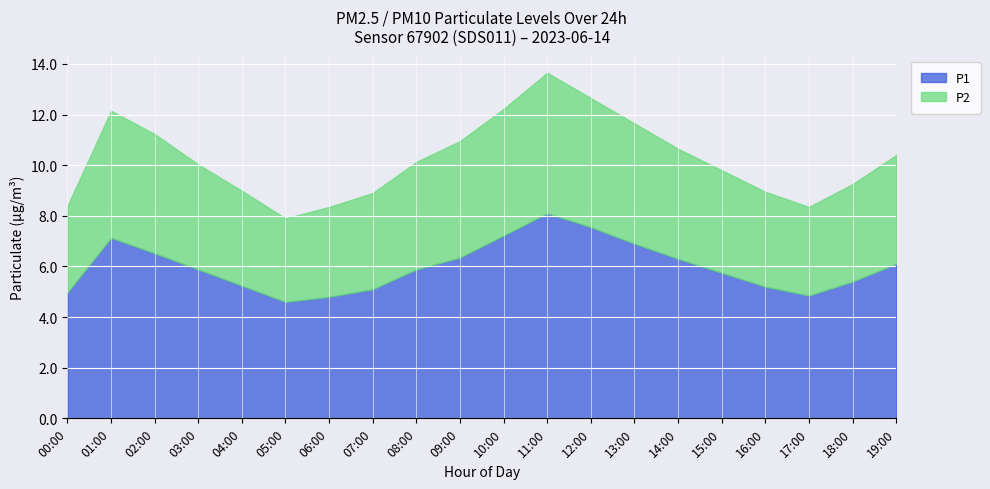

List the series in order of their peak value, highest first.

P1, P2